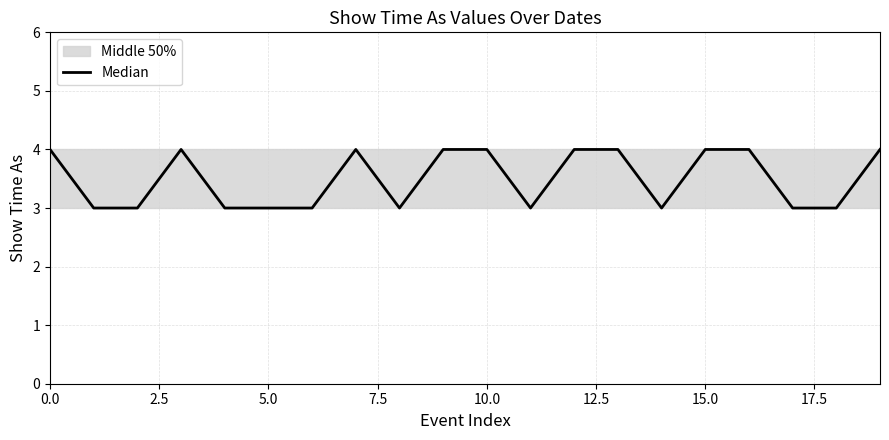

What position from the right is 13?

7